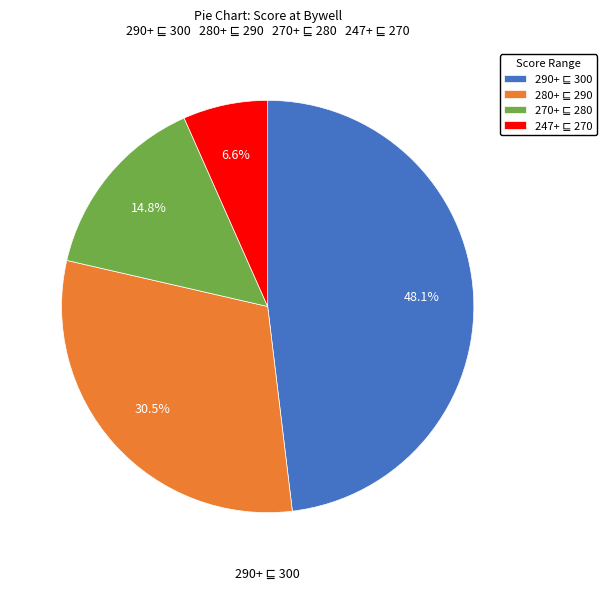

How many slices are in this pie chart?

4